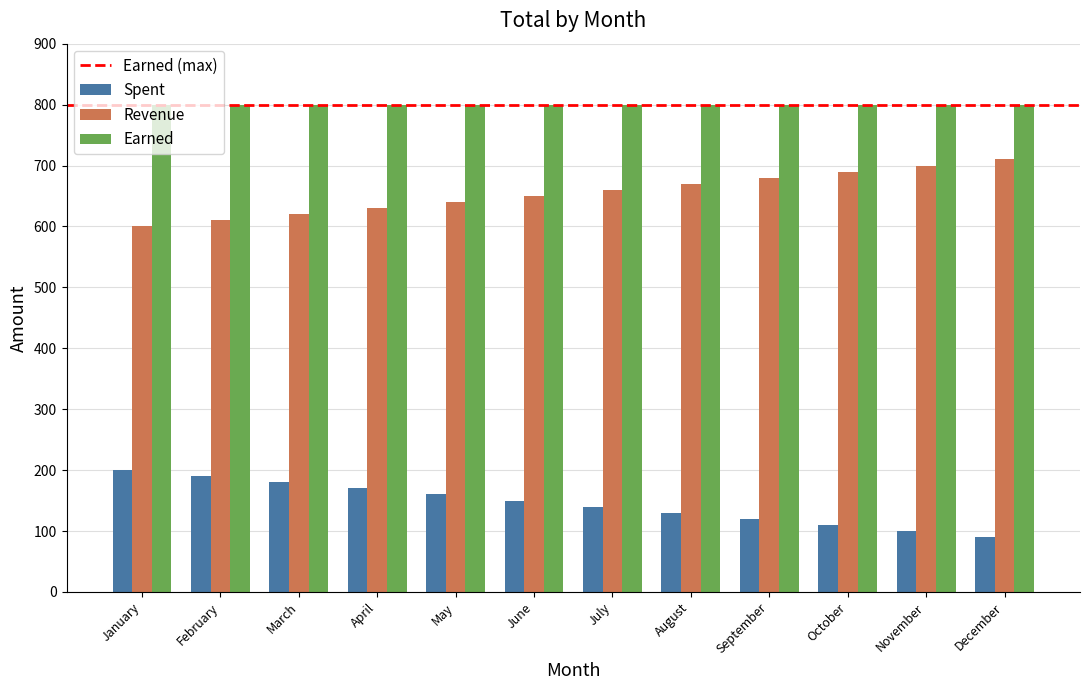

The Spent series shows 52 at June. True or false?

False